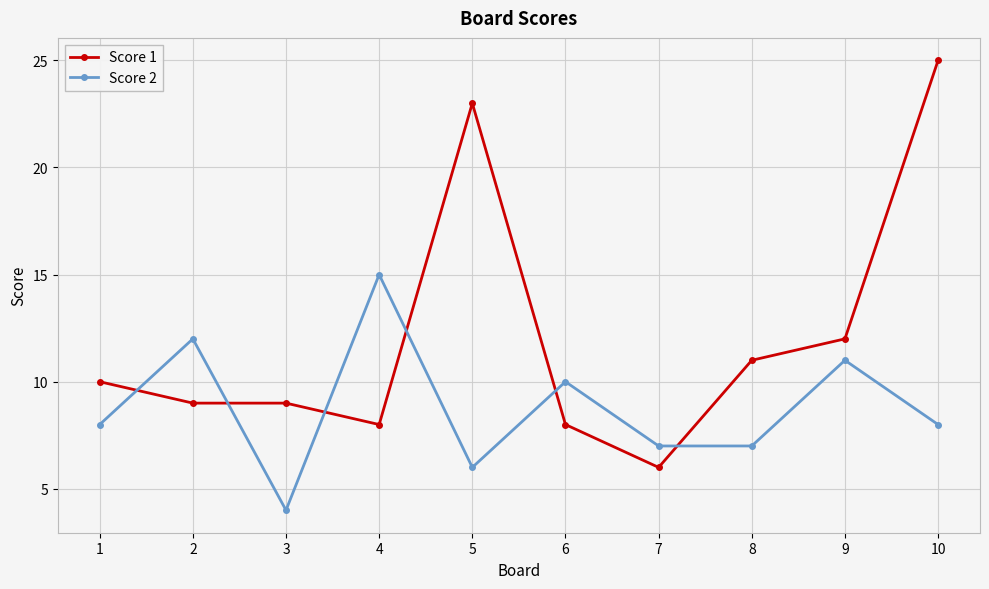

Reading right to left, what are all the values shown in this chart?

Score 1: 25	12	11	6	8	23	8	9	9	10
Score 2: 8	11	7	7	10	6	15	4	12	8